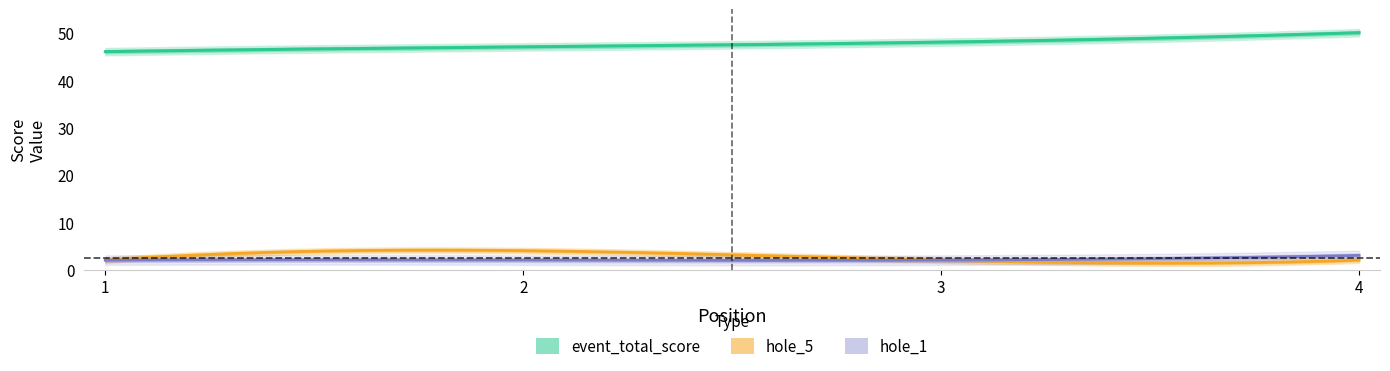

What is the maximum value shown in the chart?

50